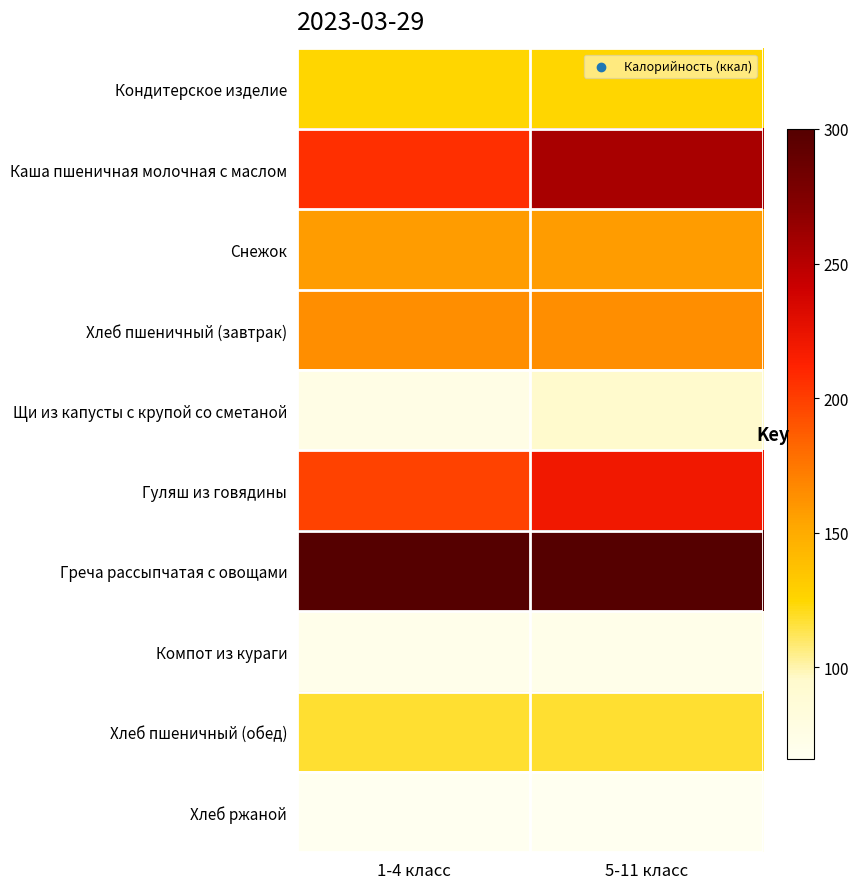

How many distinct data groups are displayed?

10